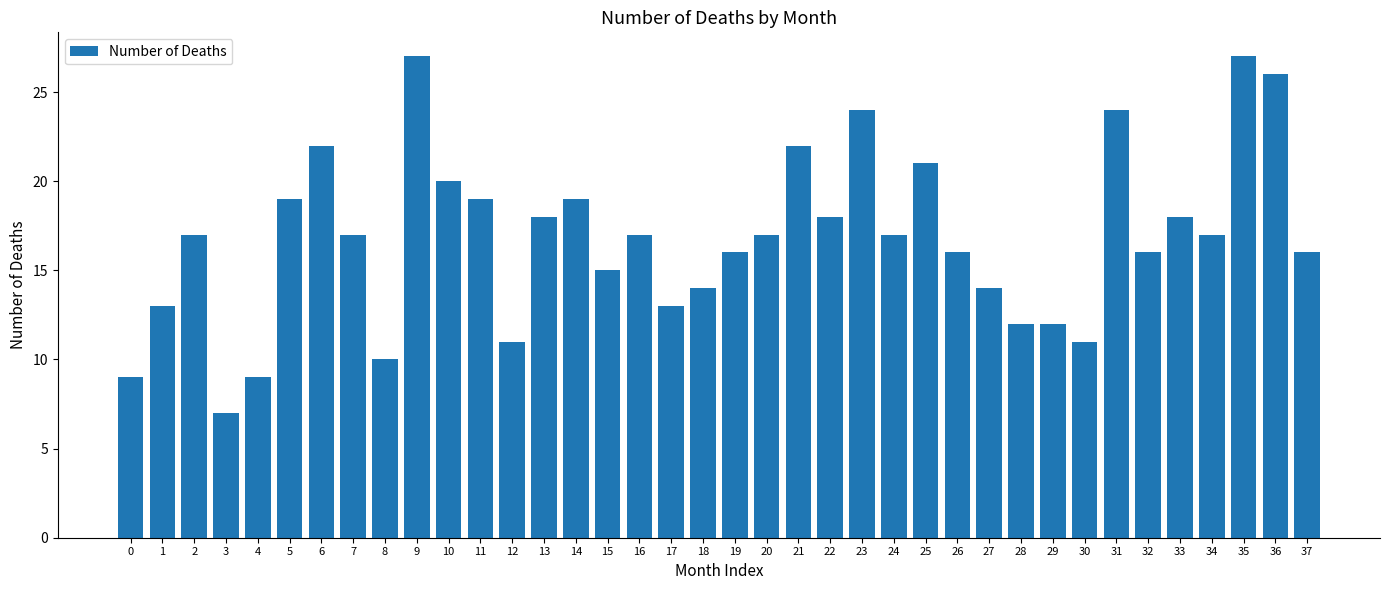

Reading left to right, what are all the values shown in this chart?

9	13	17	7	9	19	22	17	10	27	20	19	11	18	19	15	17	13	14	16	17	22	18	24	17	21	16	14	12	12	11	24	16	18	17	27	26	16